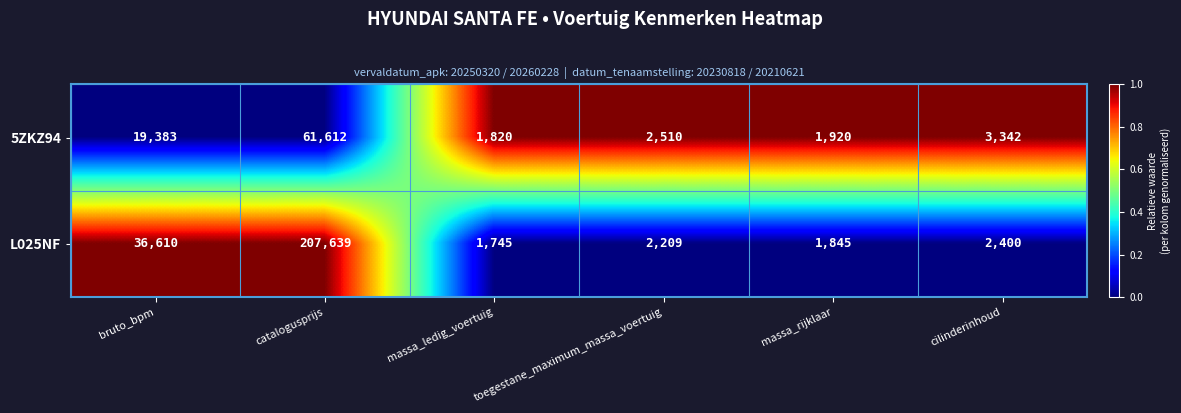

Which series has the largest range (max minus min)?

L025NF